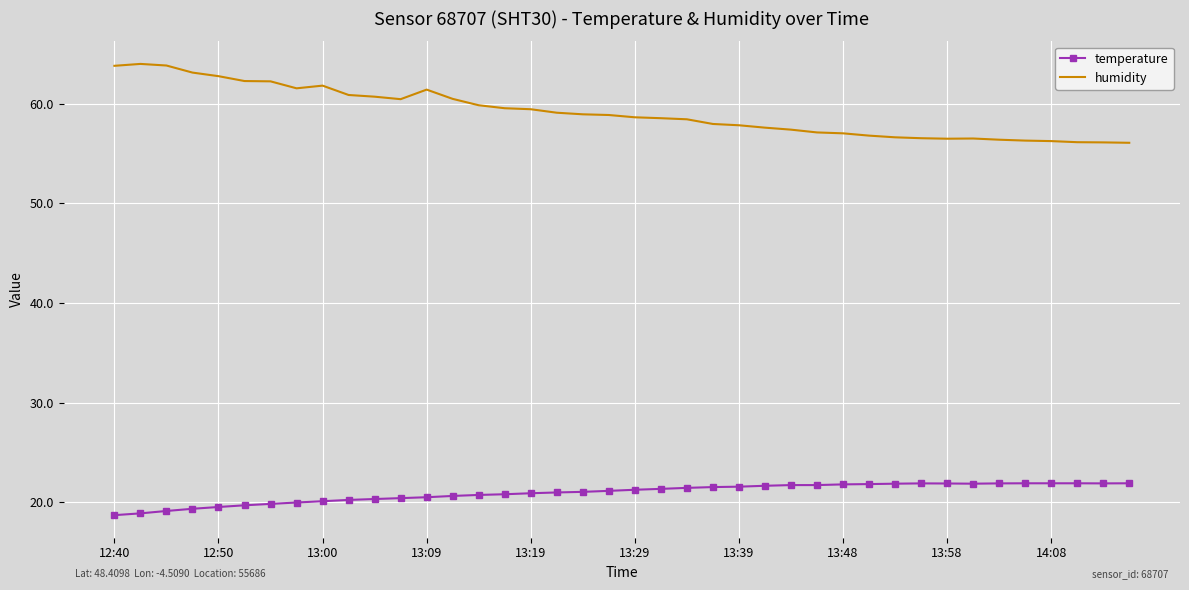

What is the difference between the maximum and minimum values in the temperature series?

3.2